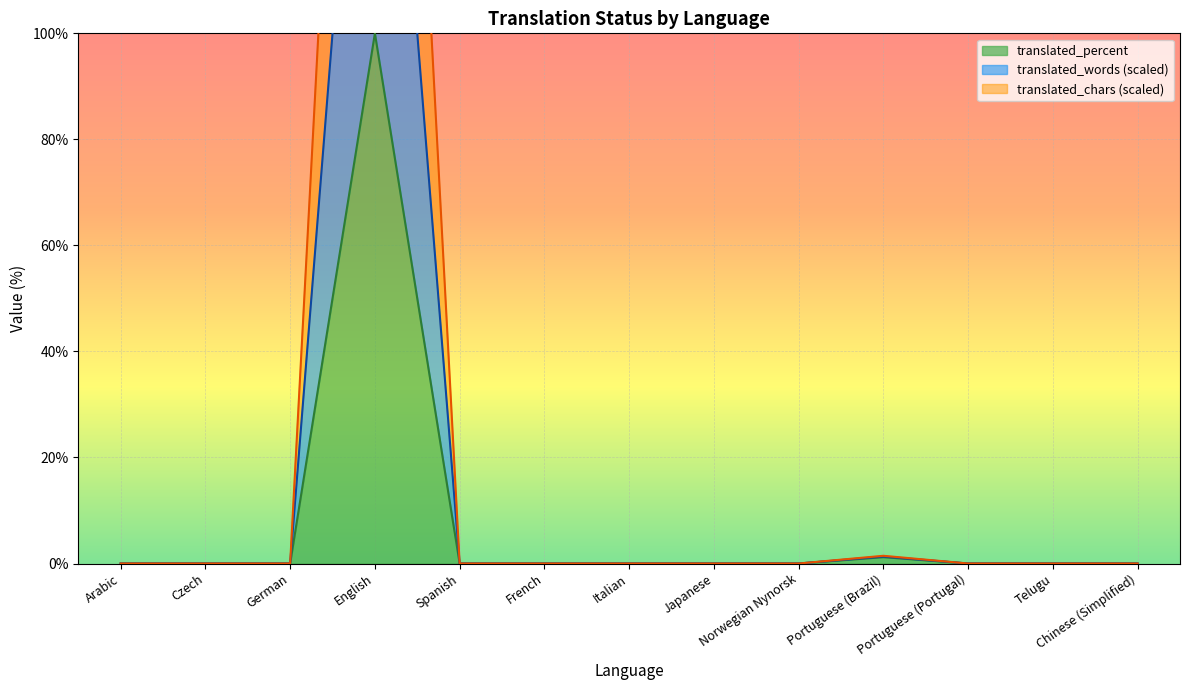

Is it true that translated_percent equals 0.0 at Italian?

True